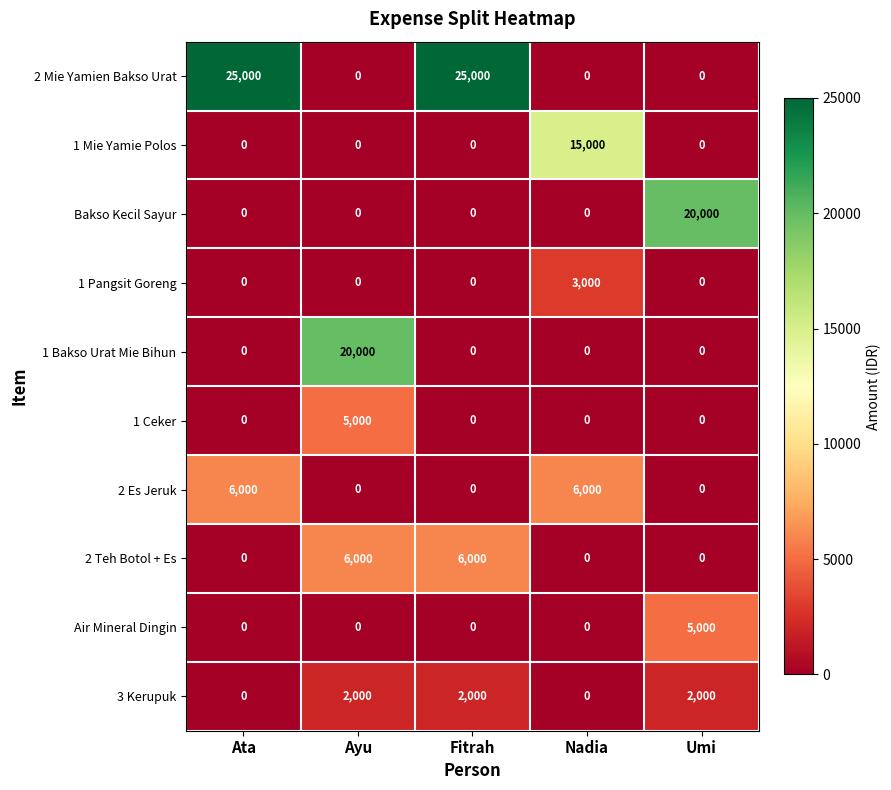

What is the total value across all series at Nadia?

24000